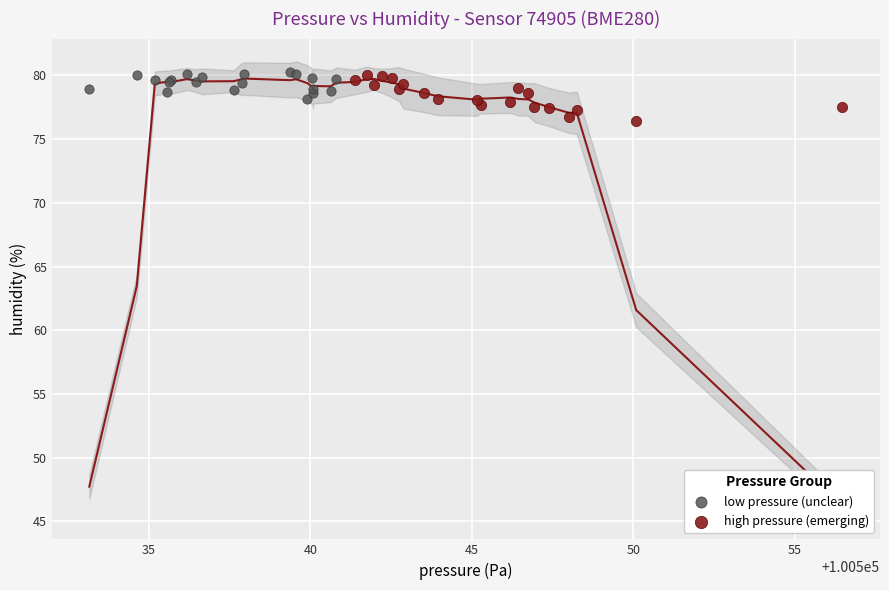

Which series has the largest Y range (max minus min)?

high pressure (emerging)